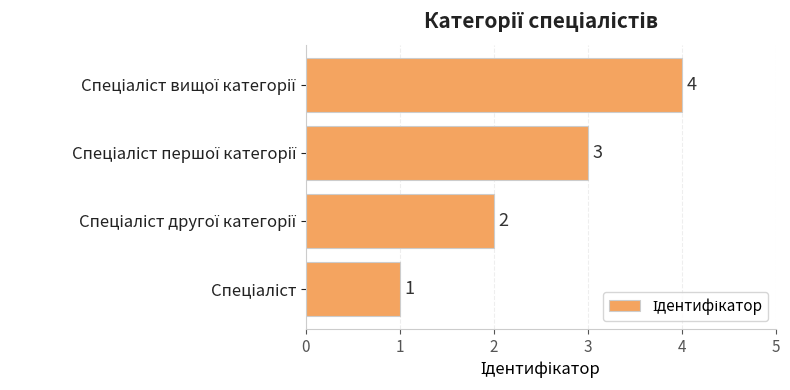

How many bars are there in total?

4